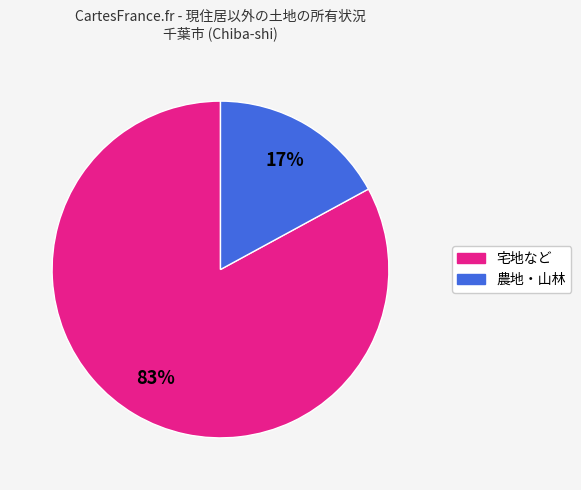

Is there a majority slice in this chart?

Yes